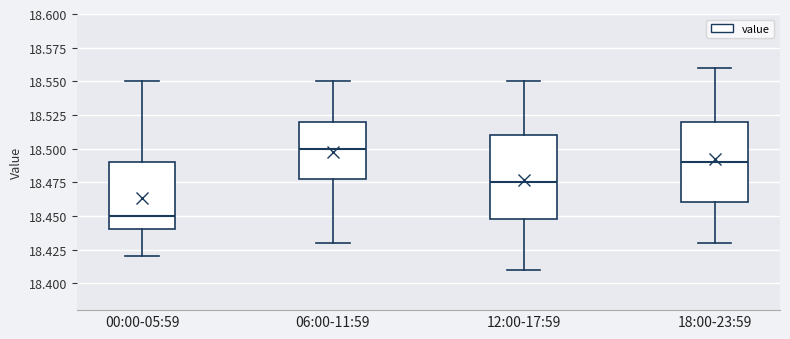

Reading left to right, transcribe this box plot: for each box, give where its median line is, the range the box spans, and where its two whiskers end, as read against the y-axis. The values are not printed on the chart, so give them approximately, as read against the axis.

00:00-05:59: median 18.450, box 18.440 to 18.490, whiskers 18.420 to 18.550
06:00-11:59: median 18.500, box 18.480 to 18.520, whiskers 18.430 to 18.550
12:00-17:59: median 18.475, box 18.450 to 18.510, whiskers 18.410 to 18.550
18:00-23:59: median 18.490, box 18.460 to 18.520, whiskers 18.430 to 18.560